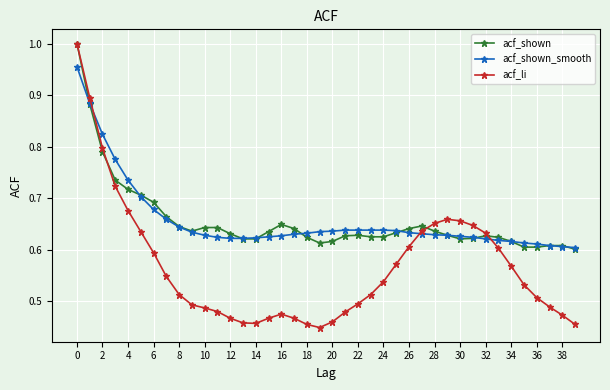

What are all the series names shown in the legend?

acf_shown, acf_shown_smooth, acf_li